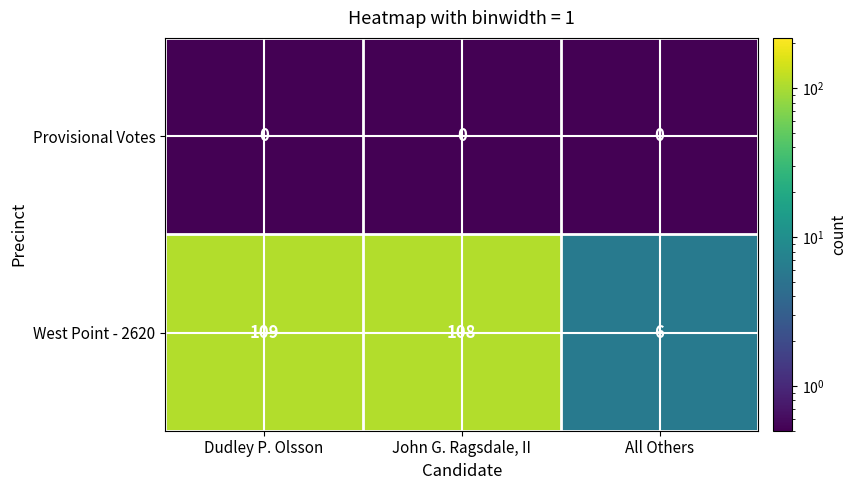

List the series in order of their peak value, lowest first.

Provisional Votes, West Point - 2620